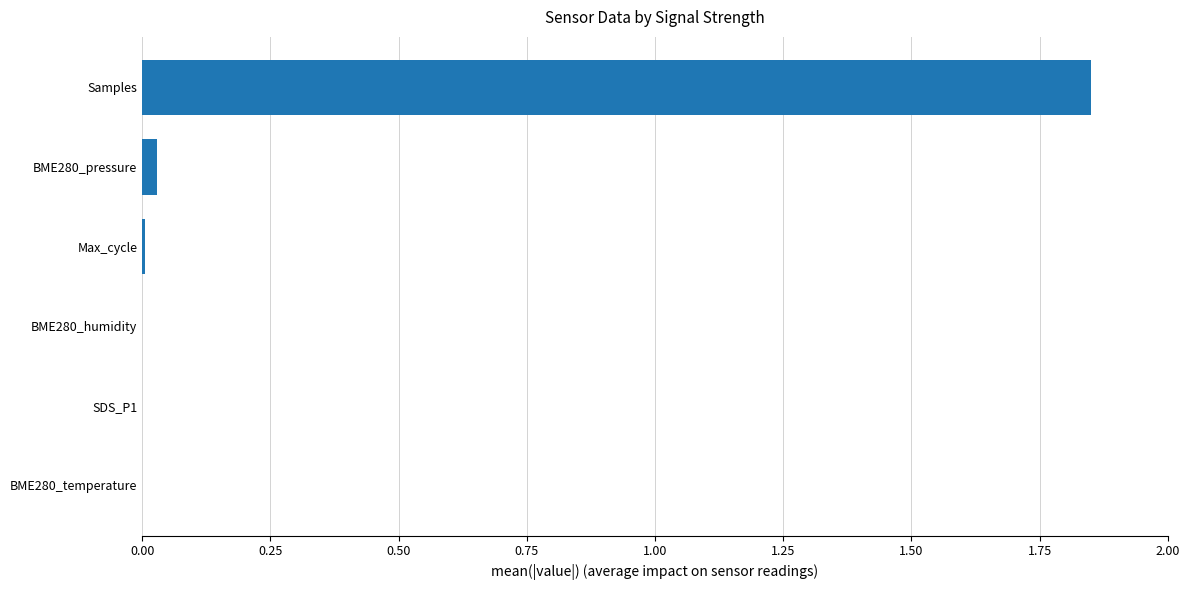

The chart shows a value of 0.0 at BME280_temperature. True or false?

True